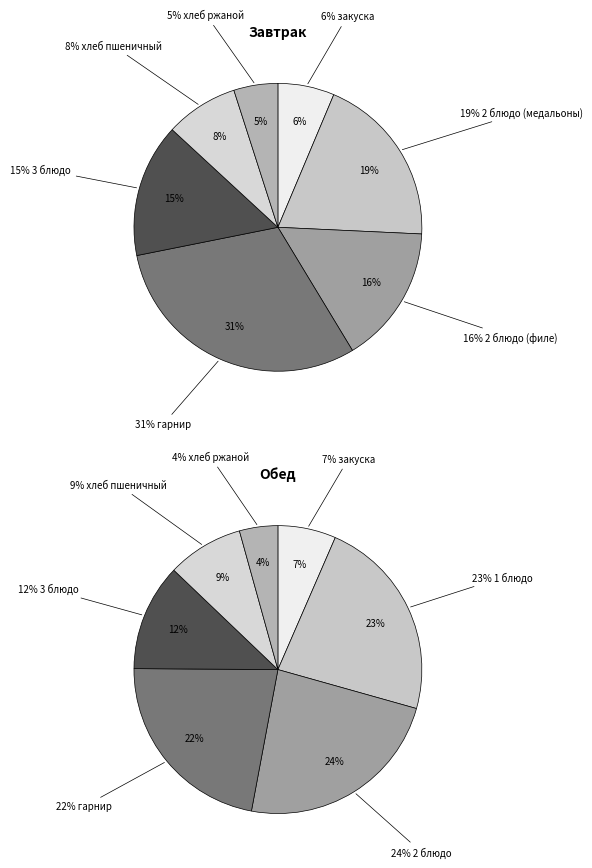

To the nearest percent, what is the difference between the largest and smallest slice percentages?

26%